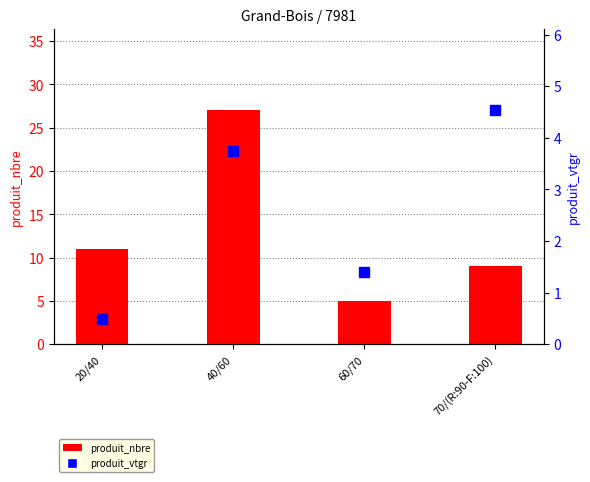

What is the sum of all produit_vtgr values?

10.2